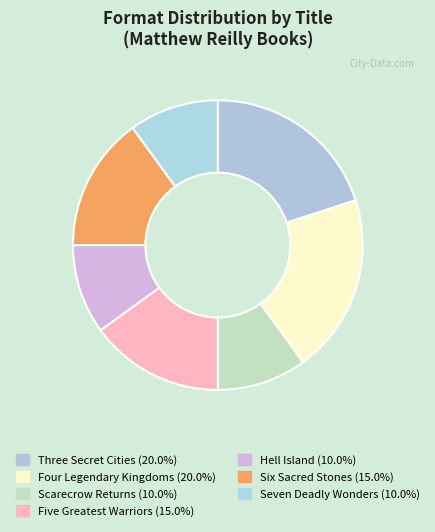

How many slices are in this pie chart?

7